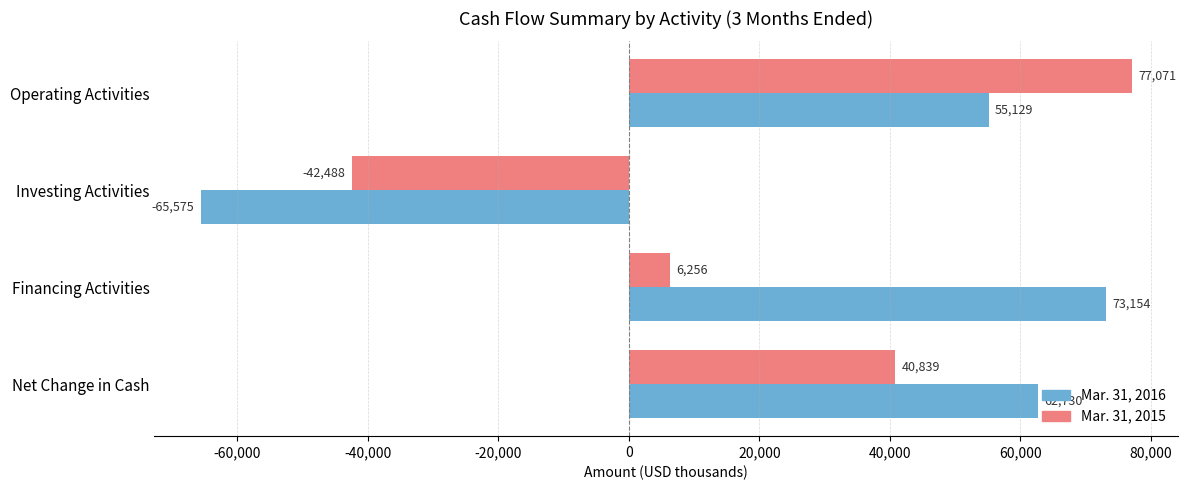

List the series in order of their peak value, highest first.

Mar. 31, 2015, Mar. 31, 2016